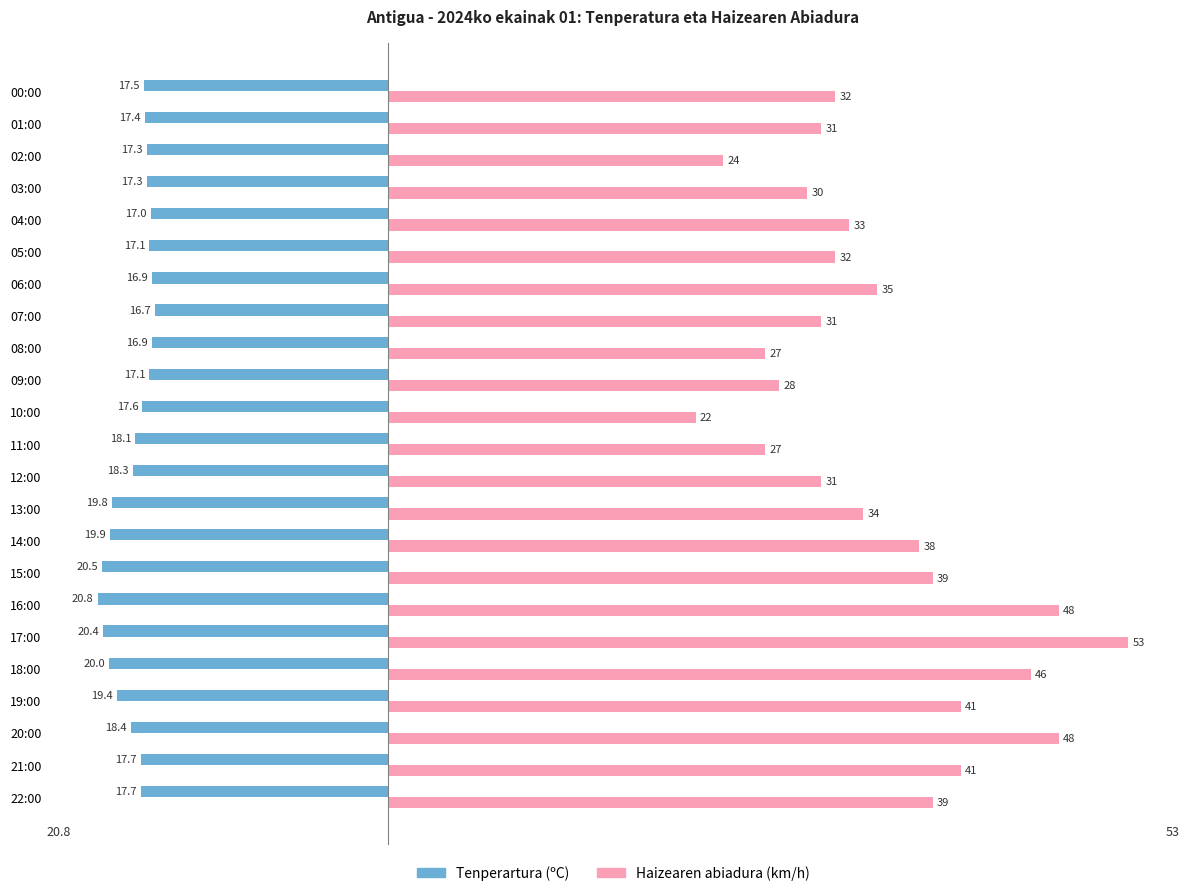

What is the sum of all Tenperartura (ºC) values?

-419.8